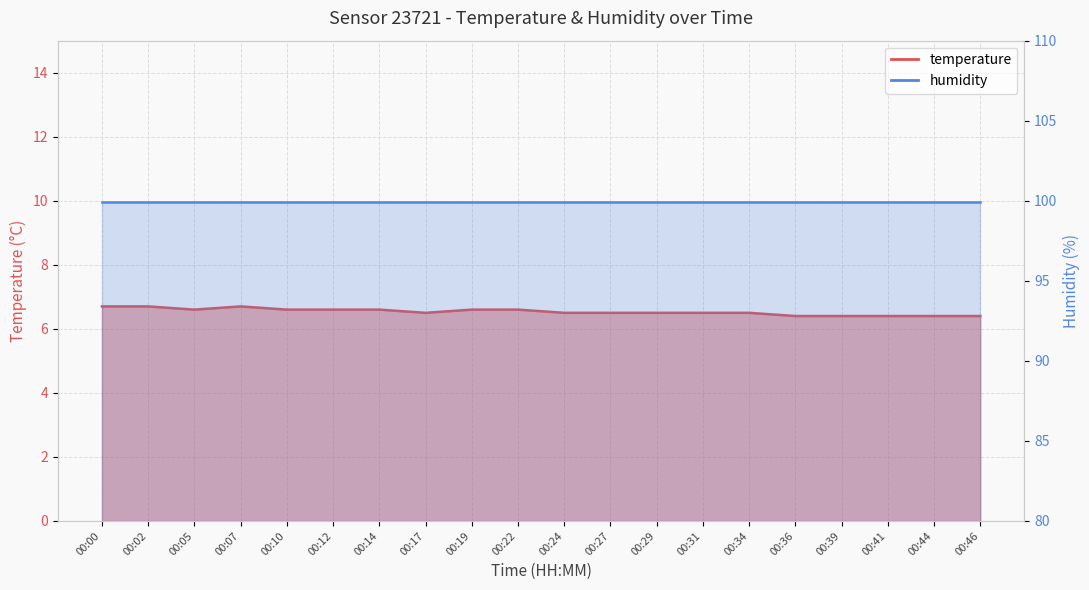

Rank the categories by value from highest to lowest.

00:00, 00:02, 00:07, 00:05, 00:10, 00:12, 00:14, 00:19, 00:22, 00:17, 00:24, 00:27, 00:29, 00:31, 00:34, 00:36, 00:39, 00:41, 00:44, 00:46